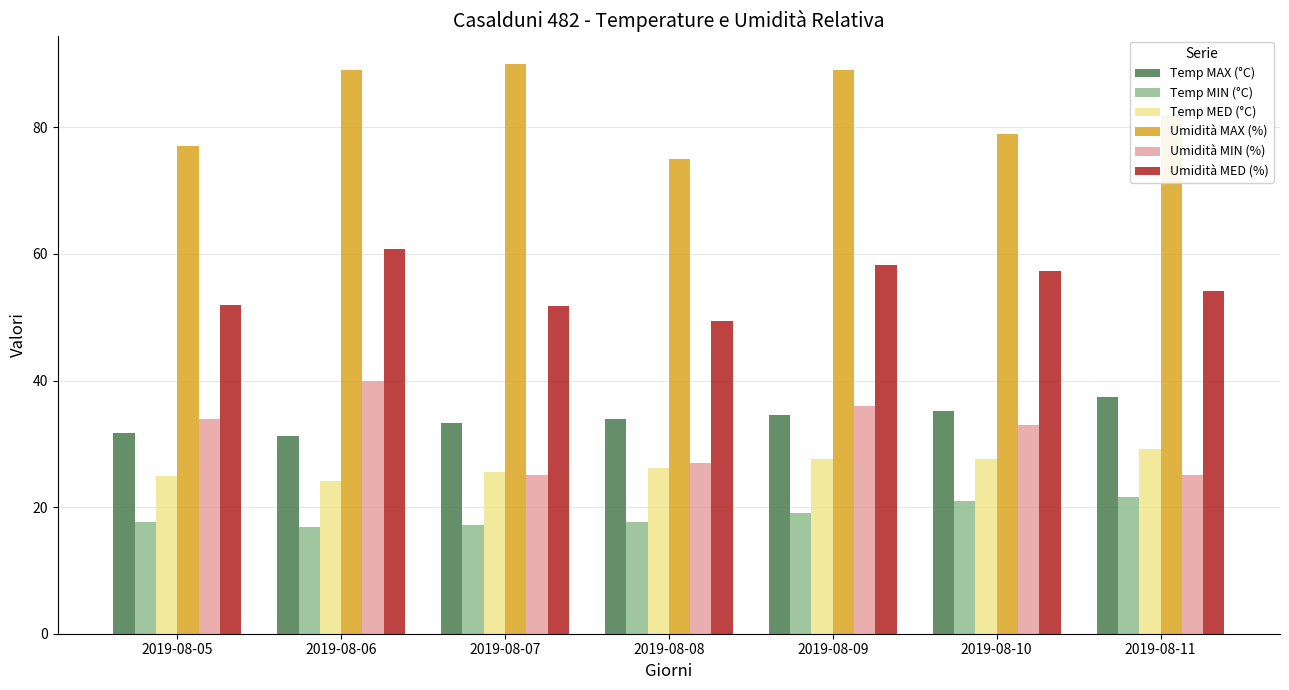

Rank the series at 2019-08-10 from highest to lowest value.

Umidità MAX (%), Umidità MED (%), Temp MAX (°C), Umidità MIN (%), Temp MED (°C), Temp MIN (°C)